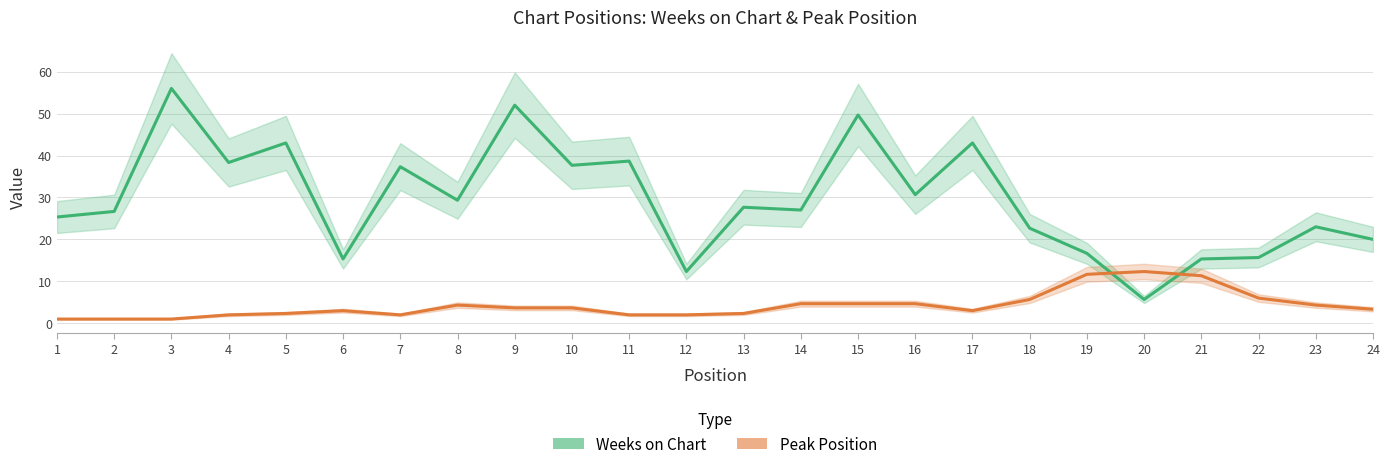

What is the difference between the second highest and minimum values in the Peak Position series?

10.7